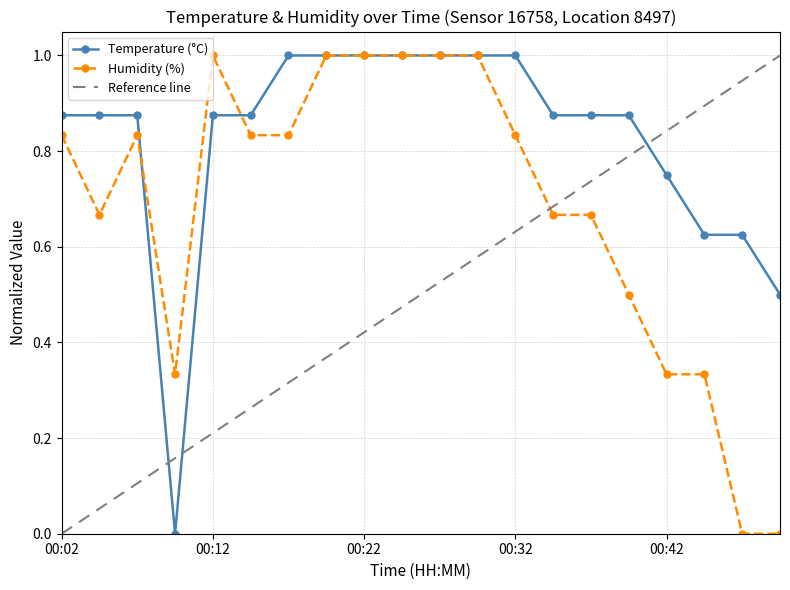

True or false: Humidity (%) and Temperature (°C) intersect in this chart.

True